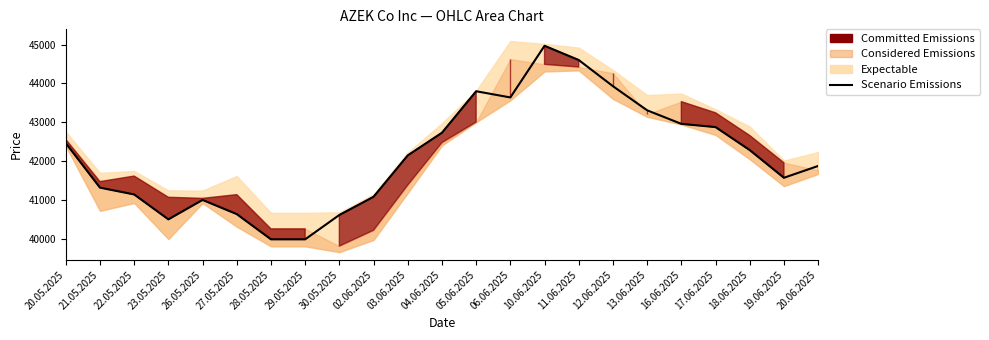

What is the value of the 4th point from the left?

40507